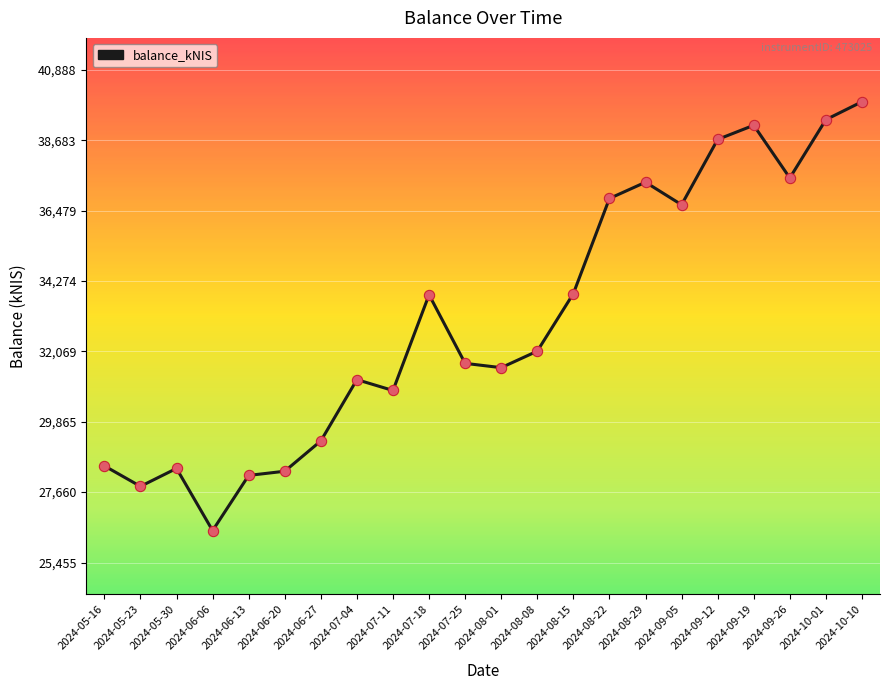

What is the ratio of the value at 2024-09-19 to the value at 2024-10-10?

1.0